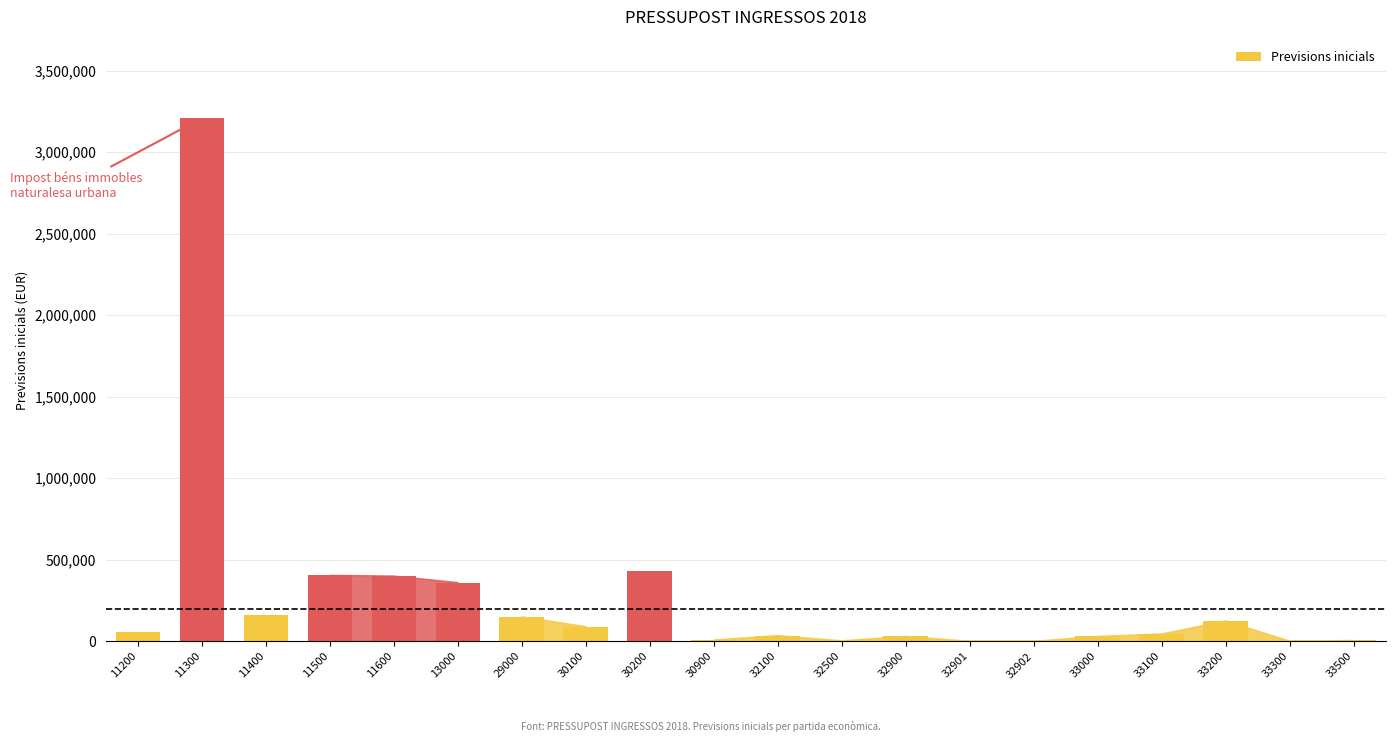

How many distinct data groups are displayed?

1